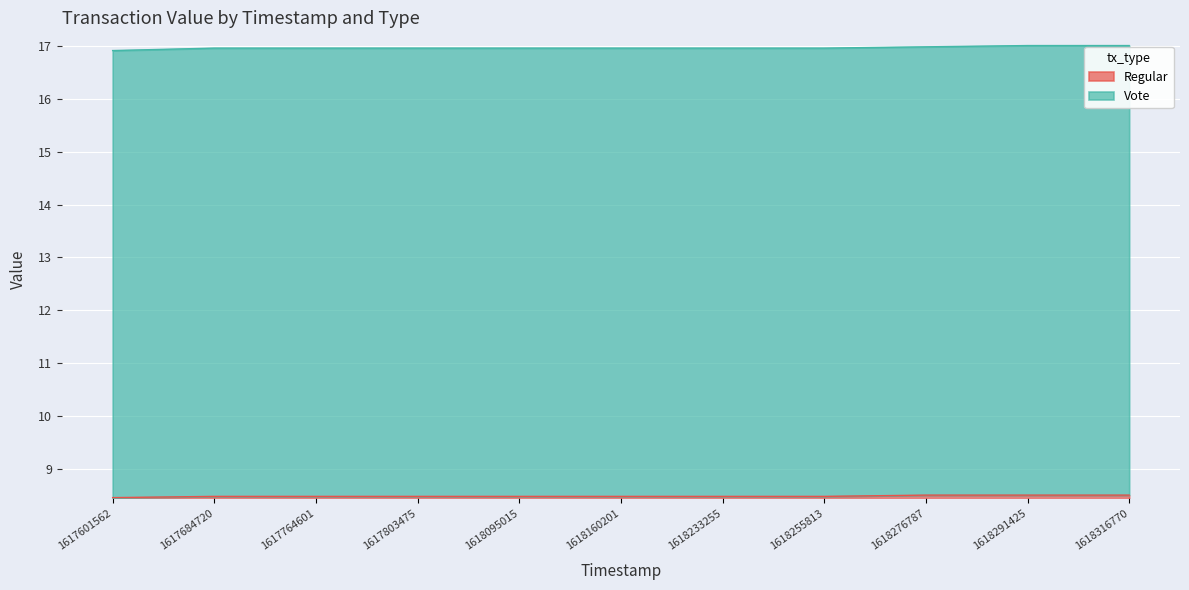

Which has a higher value, 1618095015 or 1617803475?

1618095015